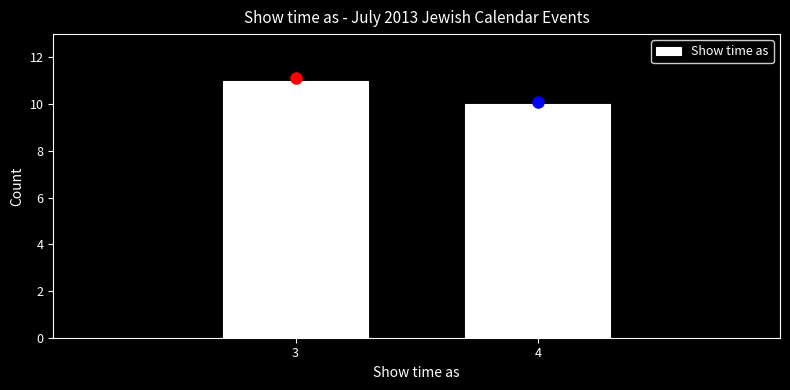

Reading left to right, list all the values displayed in this chart.

11	10